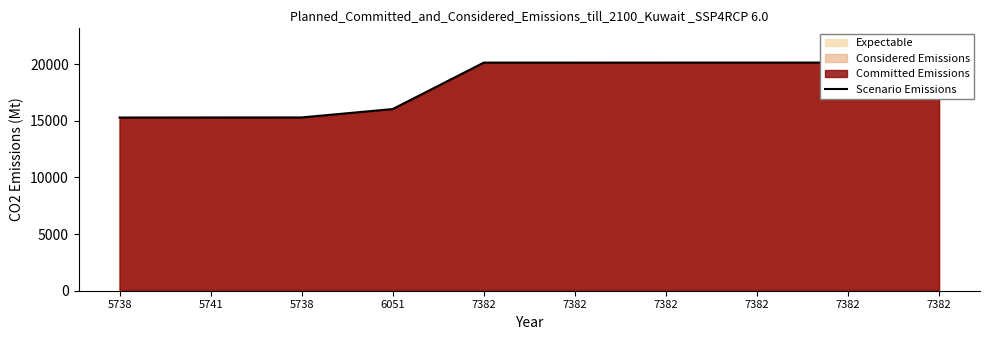

What is the change in value from 7382 to 7382?

+4